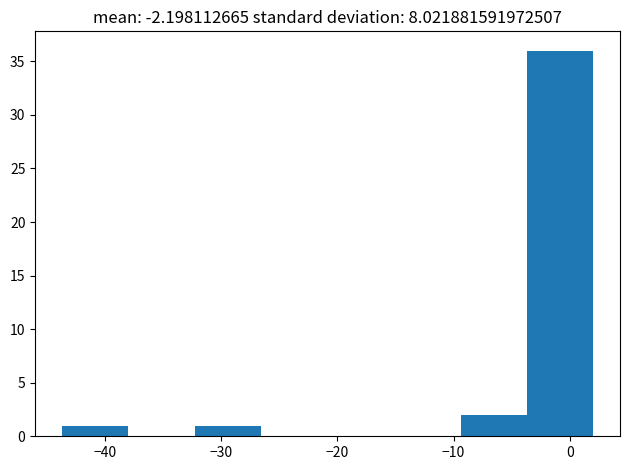

Reading left to right, list every bar in this chart as the range it spans on the x-axis followed by its height. Neither the bar edges nor the heights are printed on the chart, so give them approximately, as read against the axes.

-44 to -38: 1
-38 to -32: 0
-32 to -27: 1
-27 to -21: 0
-21 to -15: 0
-15 to -9: 0
-9 to -4: 2
-4 to 2: 36